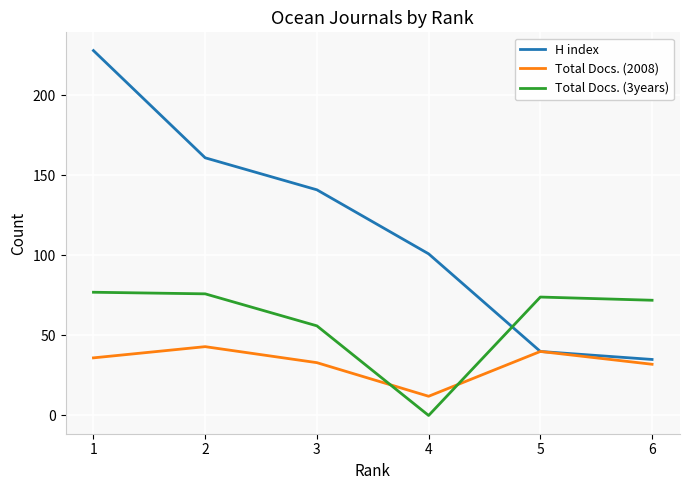

The value of H index at 3 is 32. True or false?

False